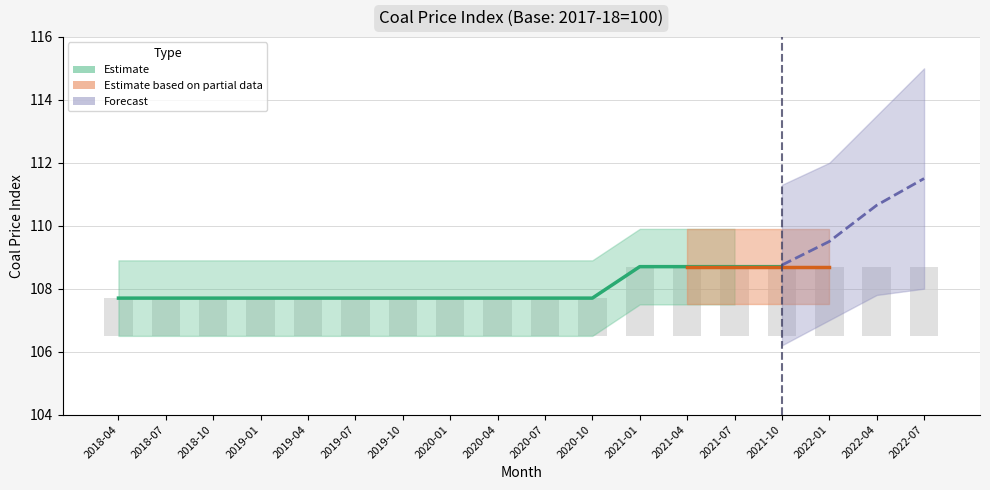

What is the change in value from 2019-07 to 2021-04?

+1.0